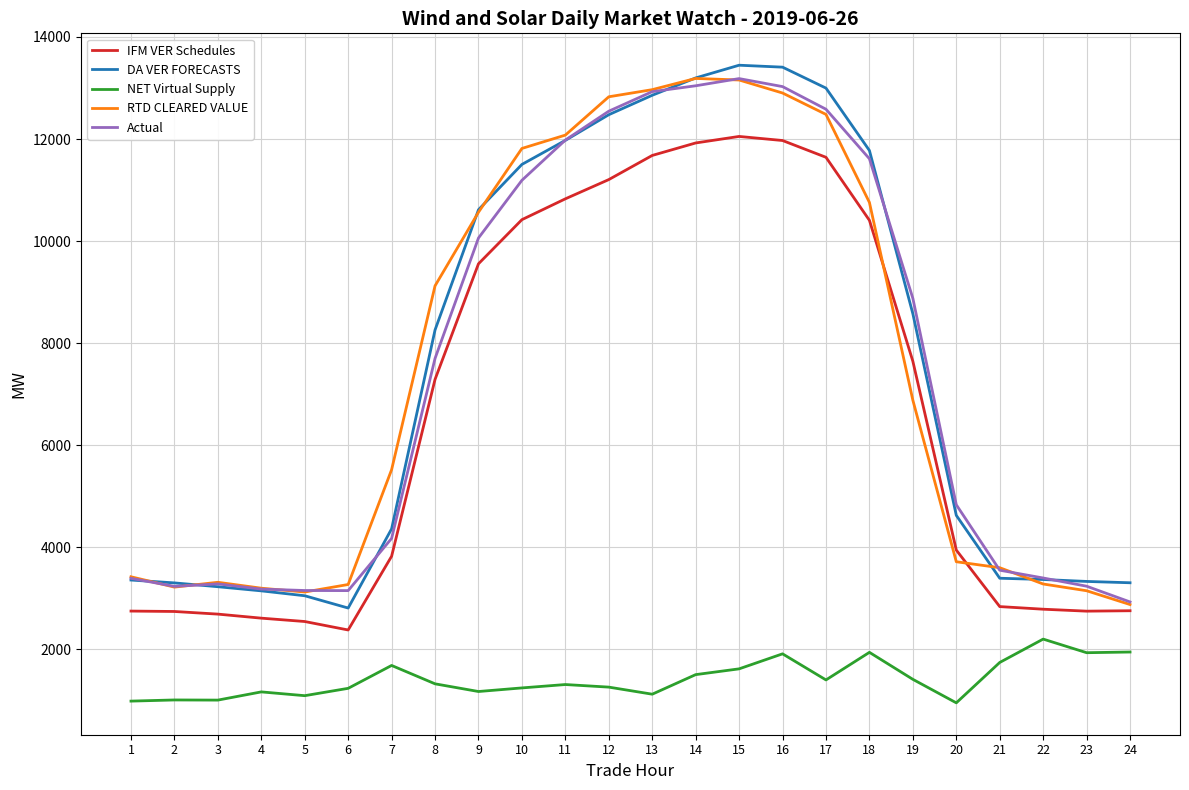

The IFM VER Schedules series shows 15696.8 at 10. True or false?

False